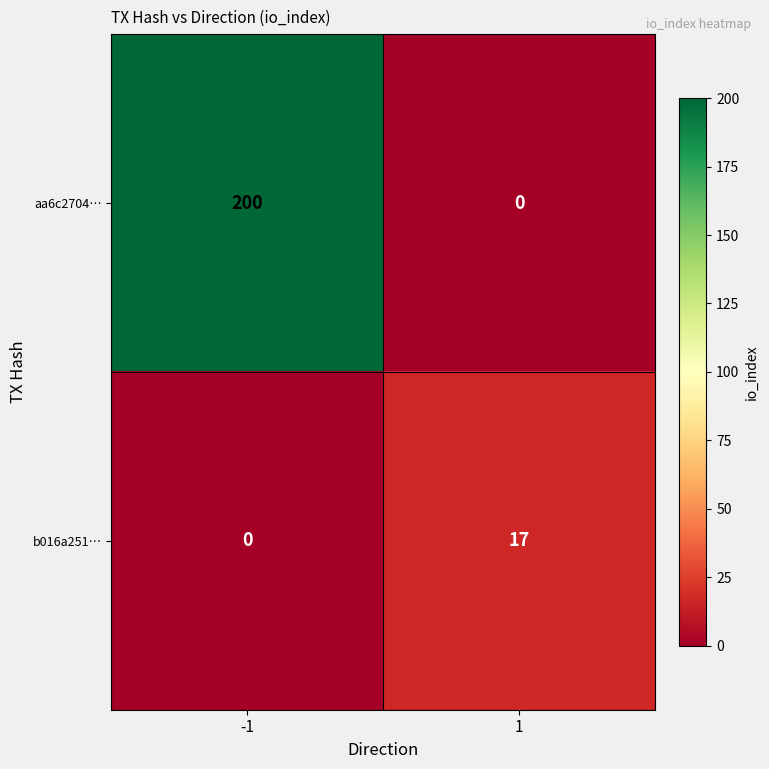

Reading left to right, what are all the values shown in this chart?

aa6c2704…: -1=200	1=0
b016a251…: -1=0	1=17